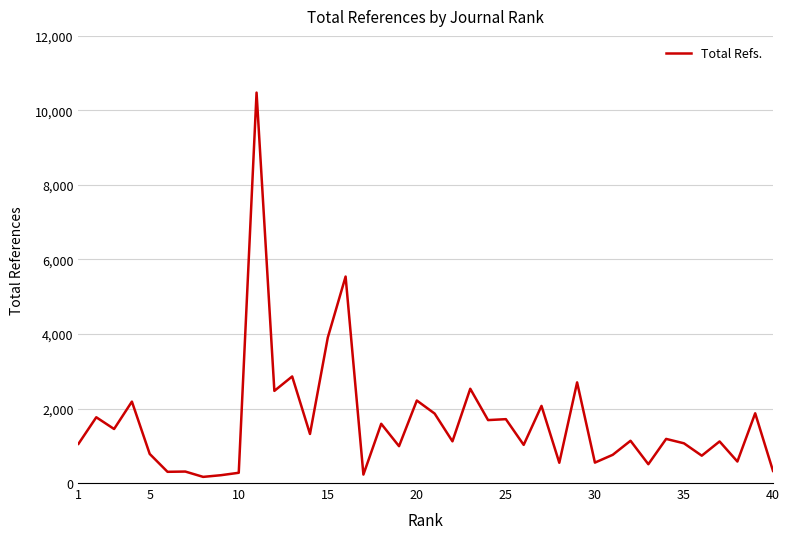

What is the greatest value displayed?

10478